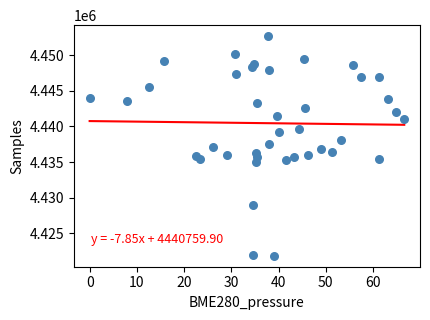

What is the range of Y values (max minus min)?

30786